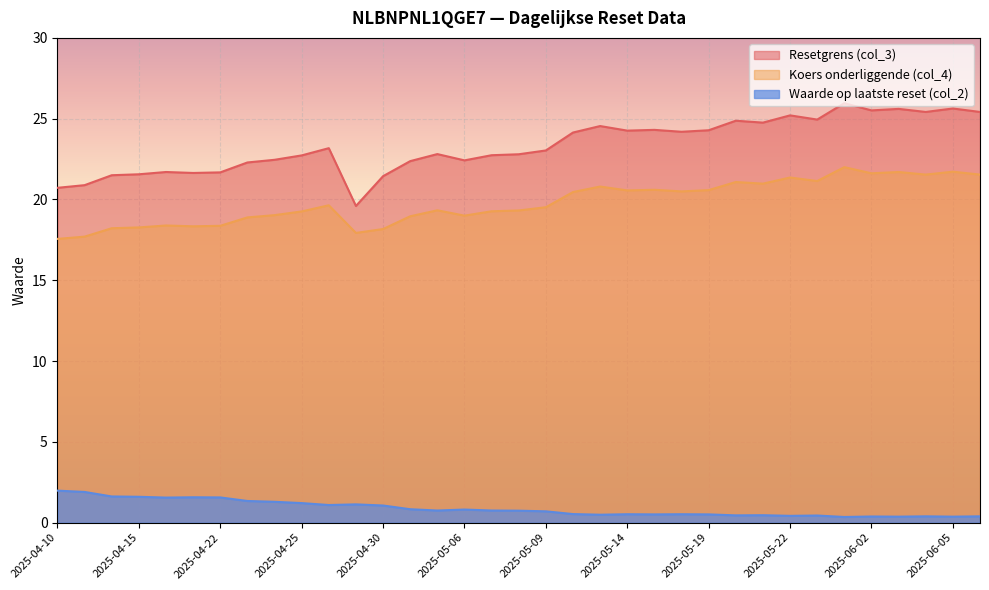

At which category does the chart reach its minimum across all series?

2025-05-26